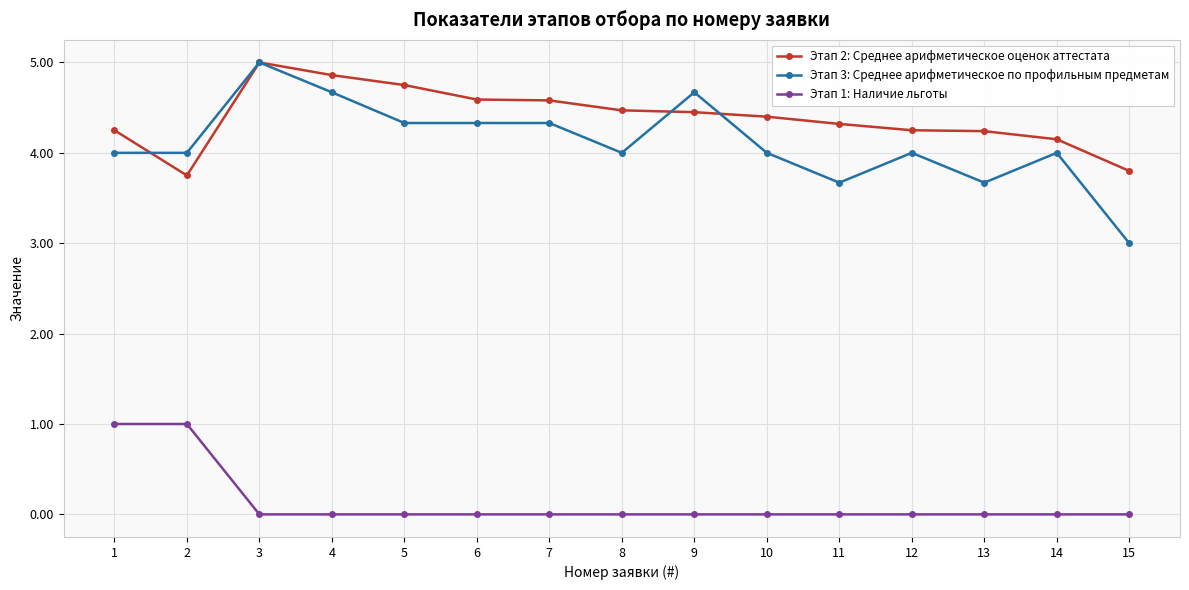

Where is the first local minimum for Этап 2: Среднее арифметическое оценок аттестата?

2